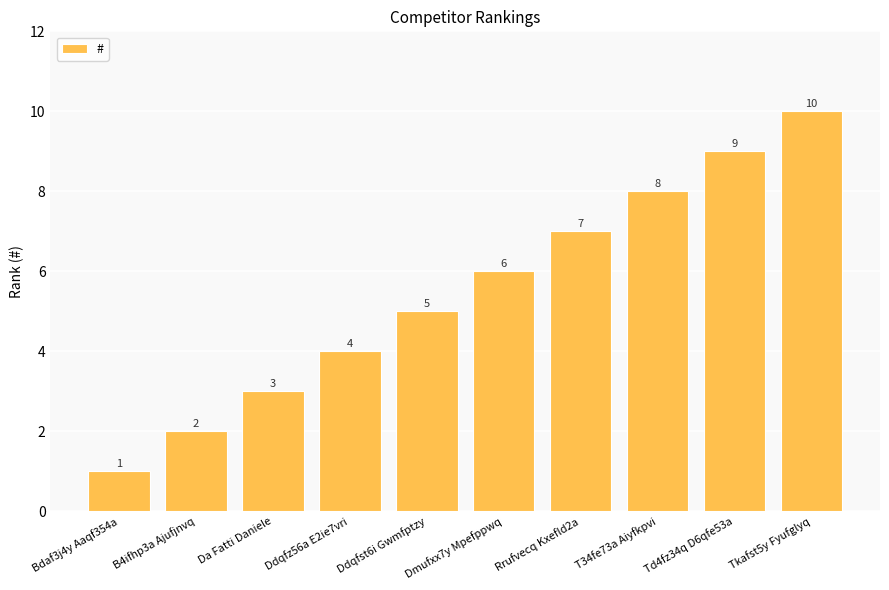

Count the number of data series in this chart.

1